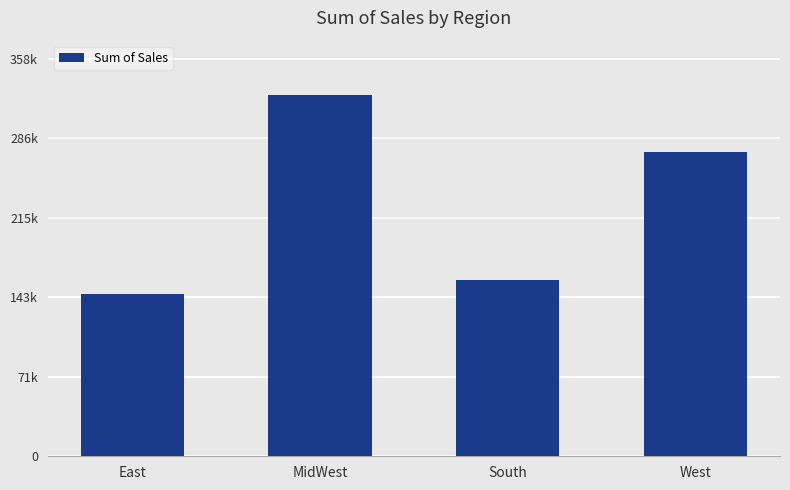

List the labels in order of value, largest first.

MidWest, West, South, East